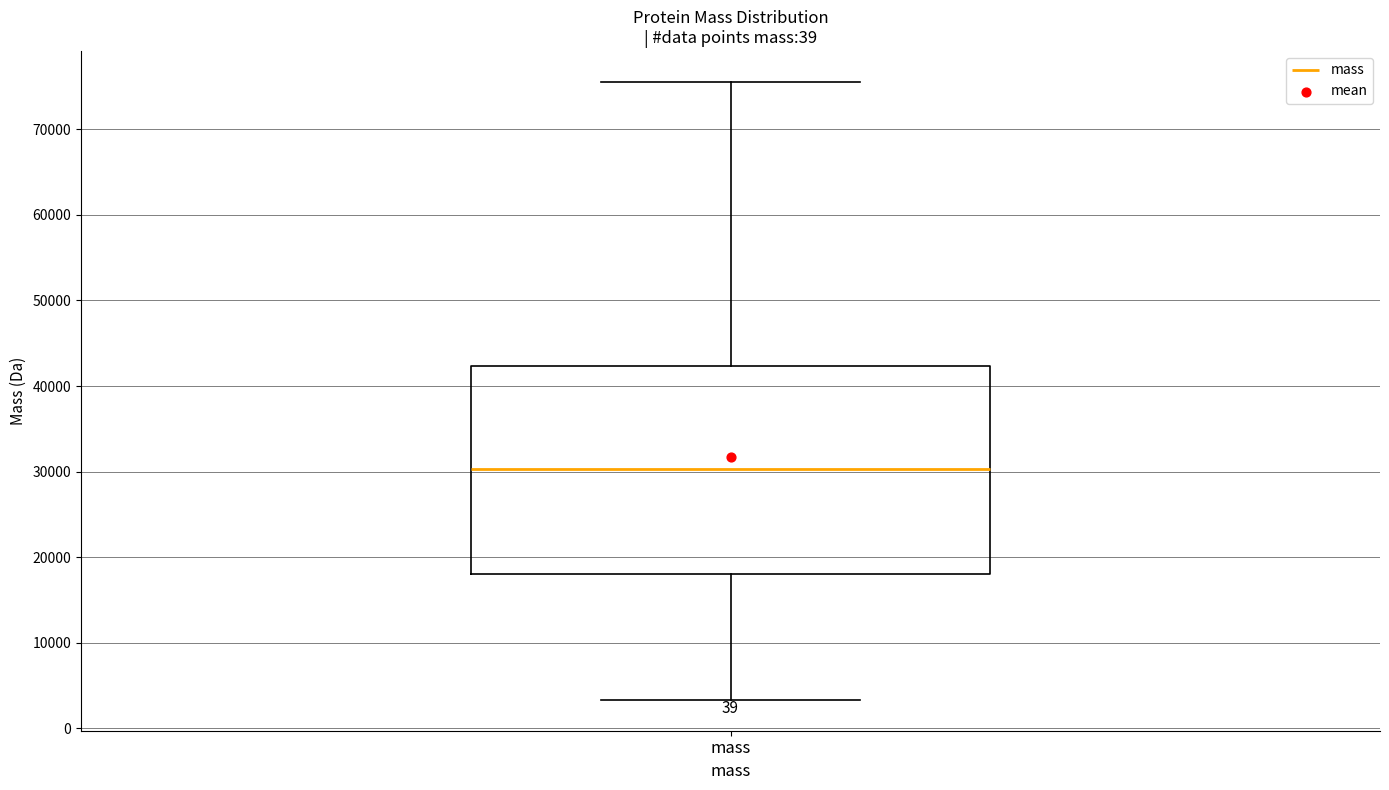

Read this box plot against the y-axis: the position of the median line, the range covered by the box, and the ends of both whiskers. The values are not printed on the chart, so give them approximately, as read against the axis.

median 30000, box 18000 to 42000, whiskers 3000 to 76000